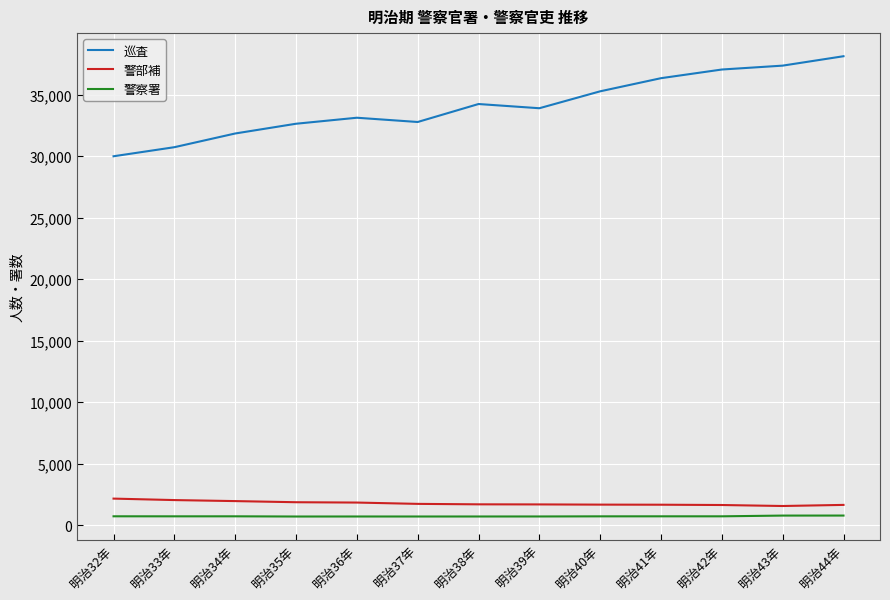

True or false: 巡査 has more than 0 interior local peaks.

True